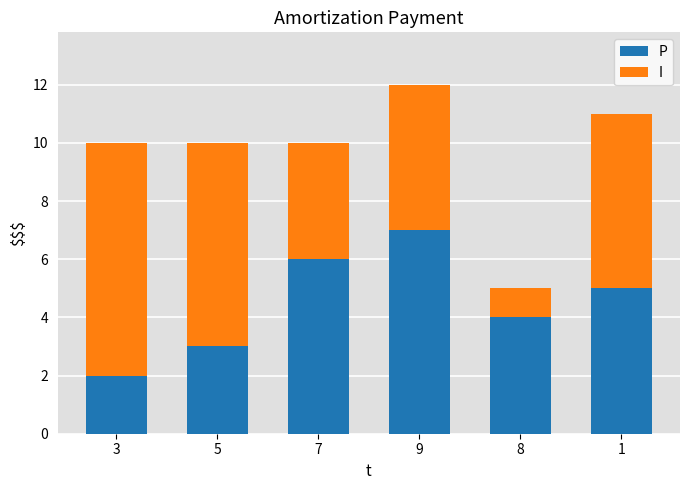

The P series shows 4 at 8. True or false?

True